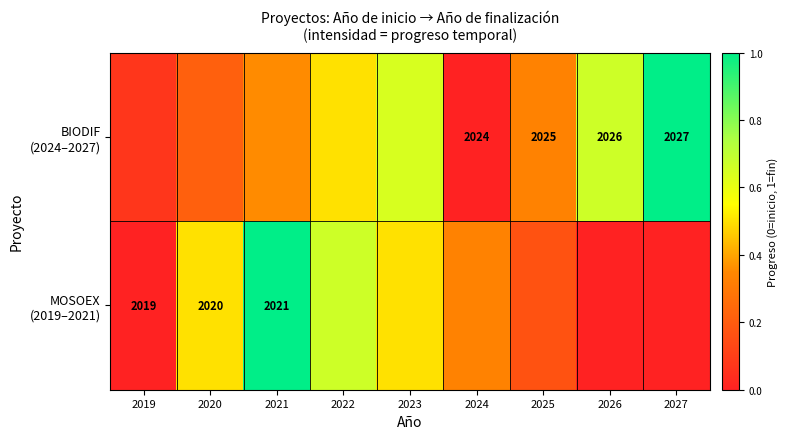

What is the approximate value of BIODIF (2024–2027) at 2019?

0.1